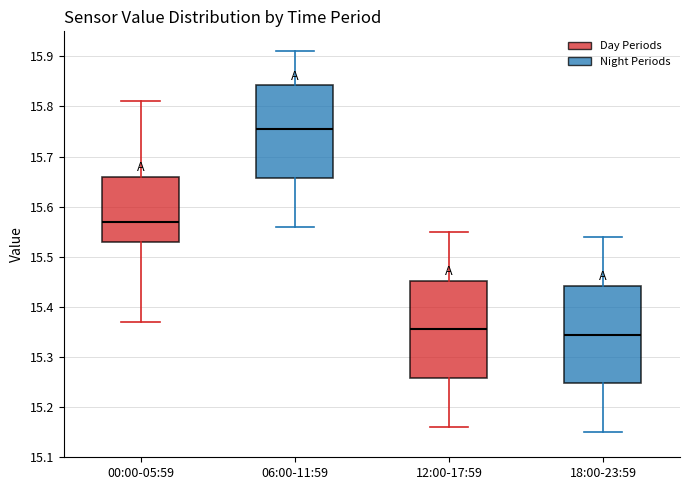

Which box's median line is the lowest?

18:00-23:59